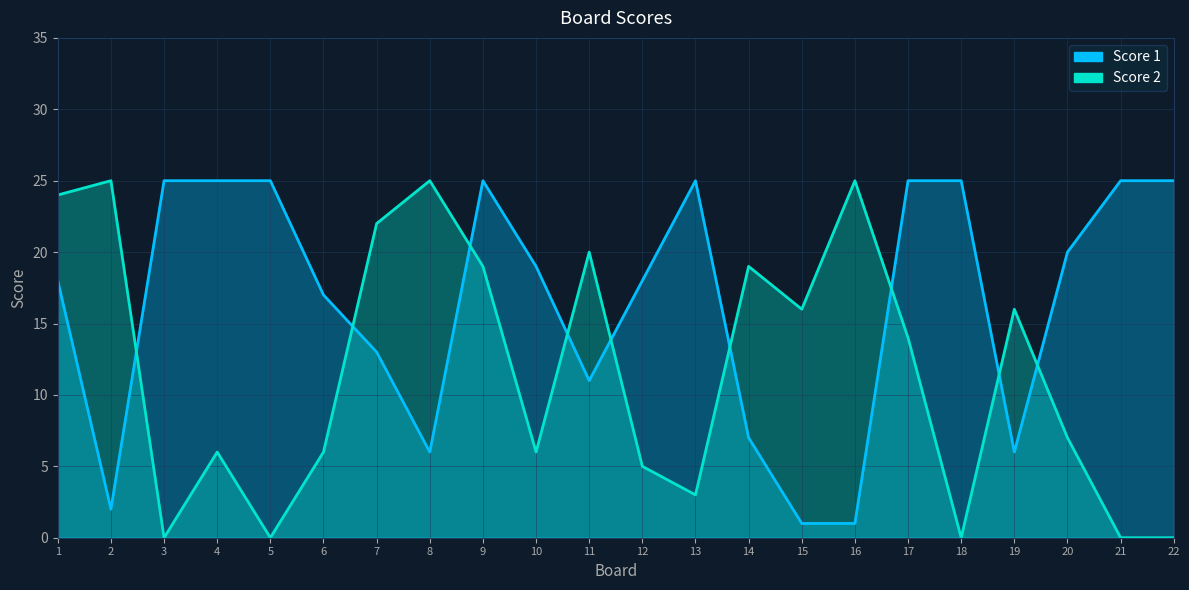

Where is Score 1 nearest to the value 13?

7